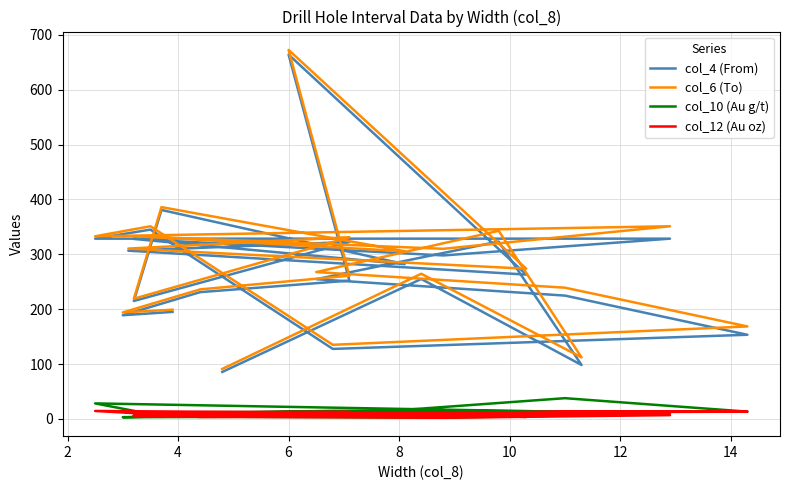

What is the difference between the highest and lowest values at 10?

270.0